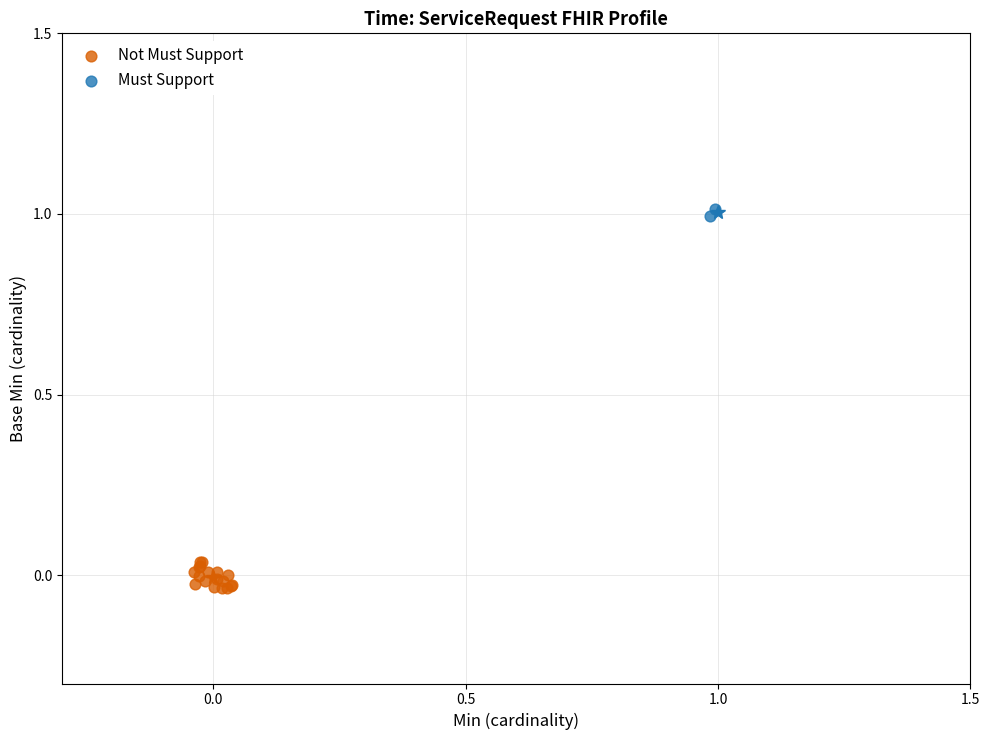

What are all the series names shown in the legend?

Not Must Support, Must Support